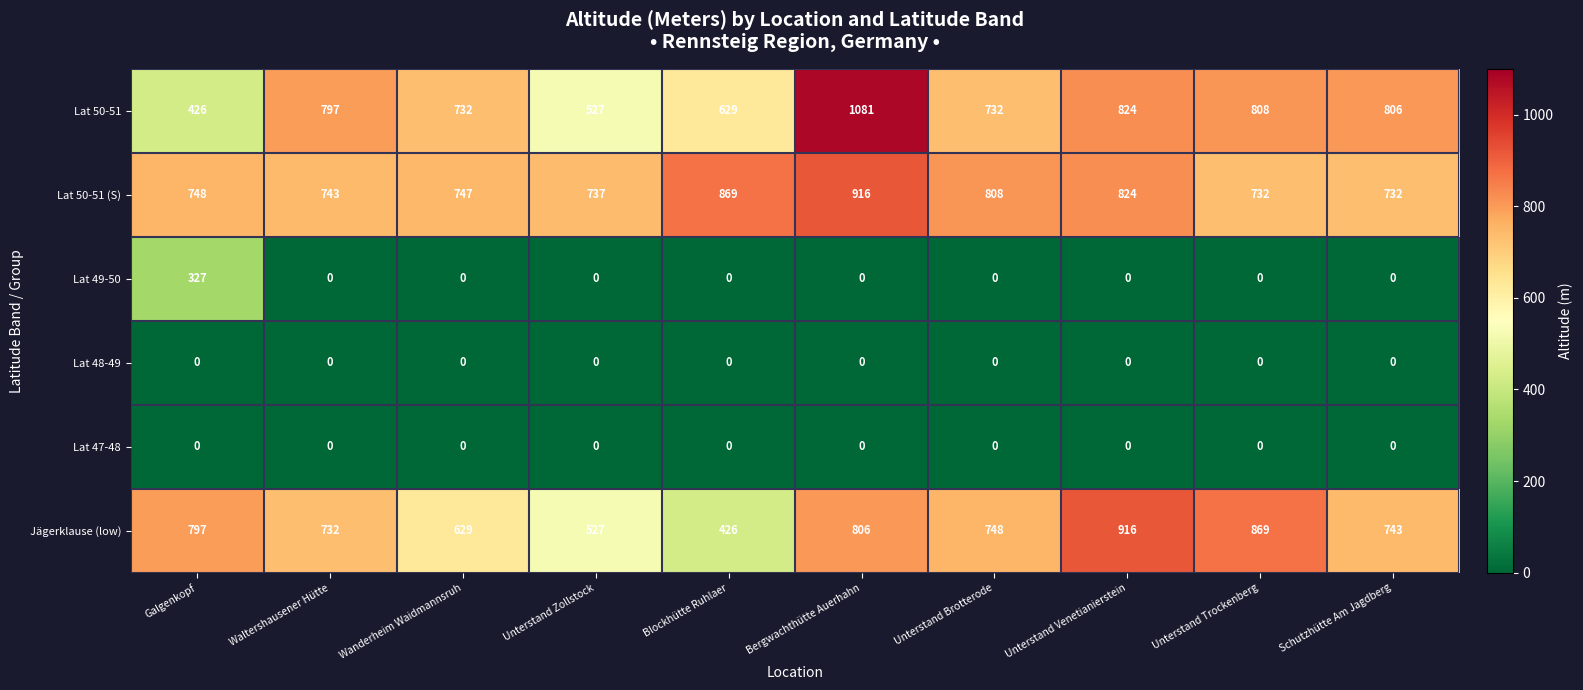

Rank the categories by Jägerklause (low) value from highest to lowest.

Unterstand Venetianierstein, Unterstand Trockenberg, Bergwachthütte Auerhahn, Galgenkopf, Unterstand Brotterode, Schutzhütte Am Jagdberg, Waltershausener Hütte, Wanderheim Waidmannsruh, Unterstand Zollstock, Blockhütte Ruhlaer